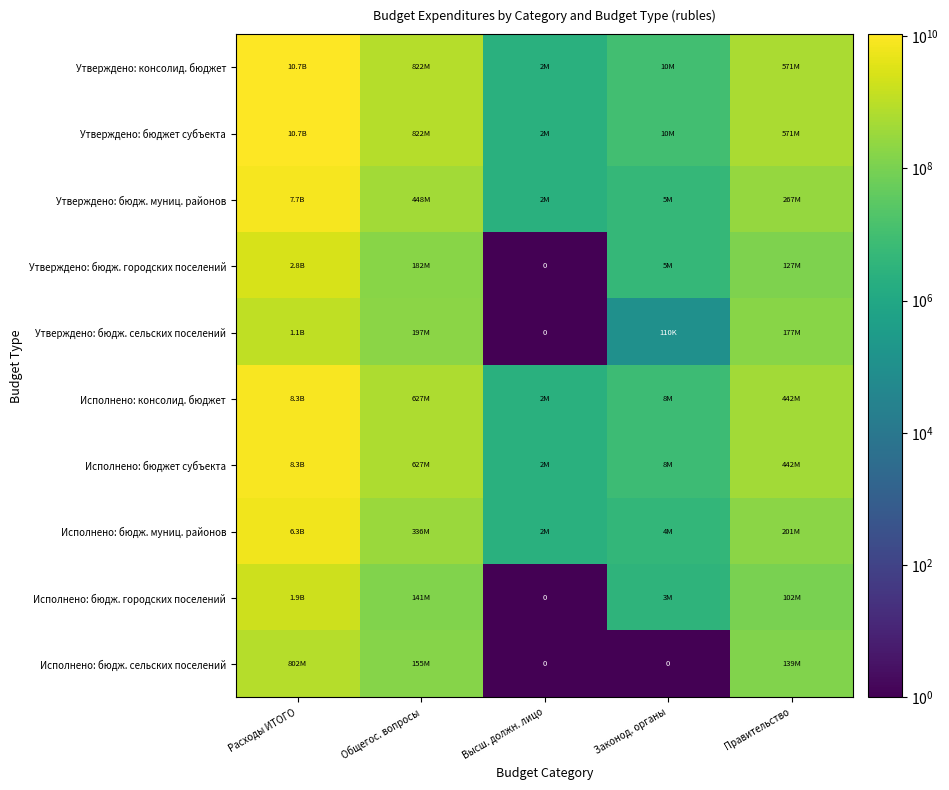

Is the value of Исполнено: бюдж. муниц. районов at Правительство greater than the value of Утверждено: бюджет субъекта at Общегос. вопросы?

No